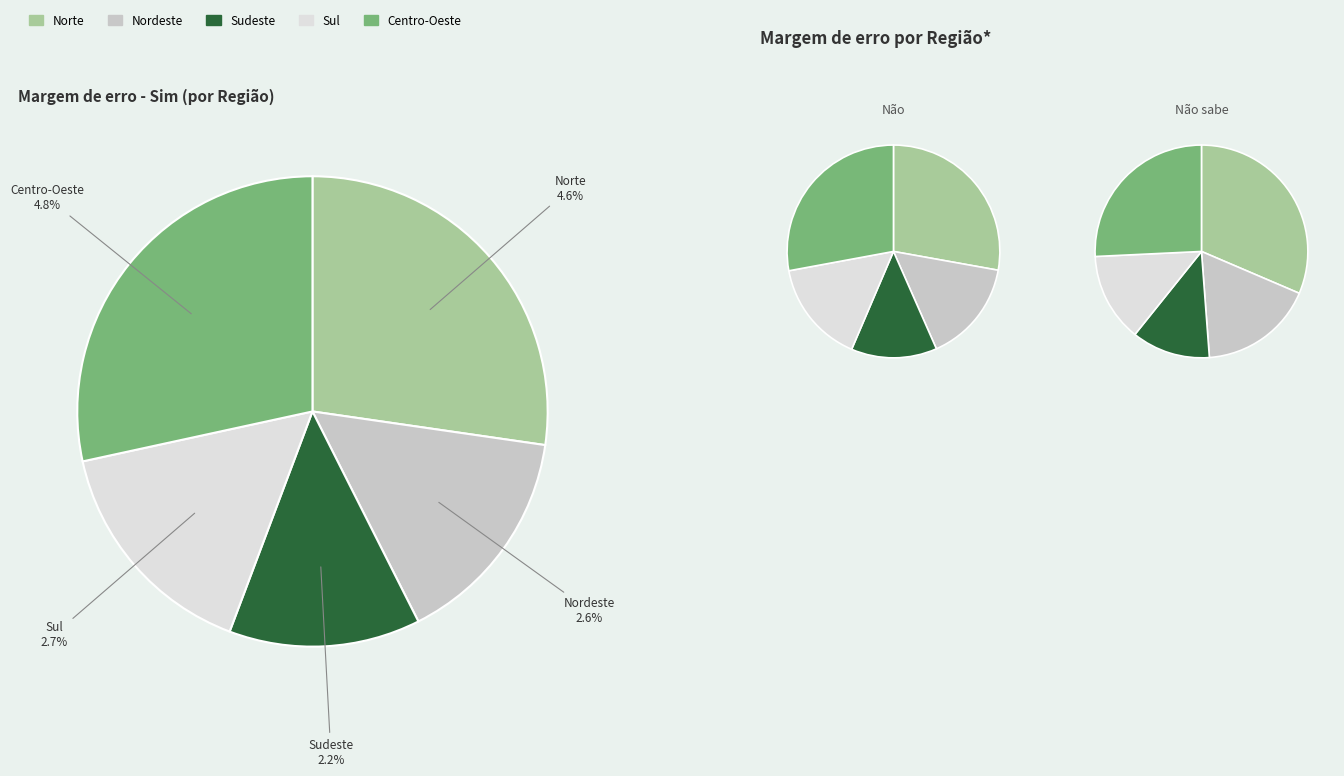

Between Norte and Sudeste, which series saw the biggest shift?

Não